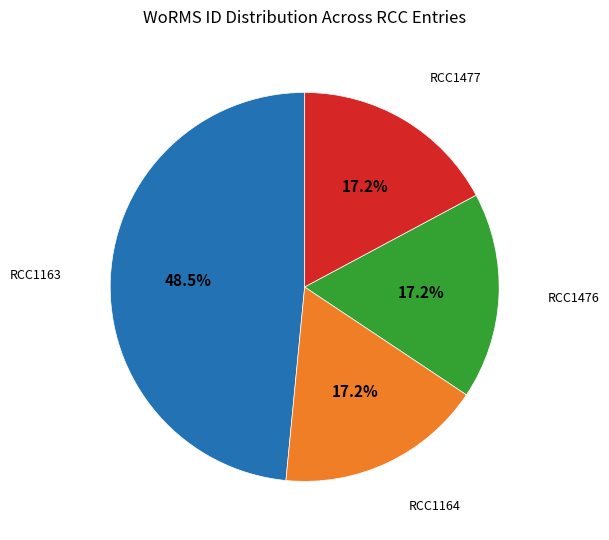

To the nearest percent, what is the difference between the largest and smallest slice percentages?

31%